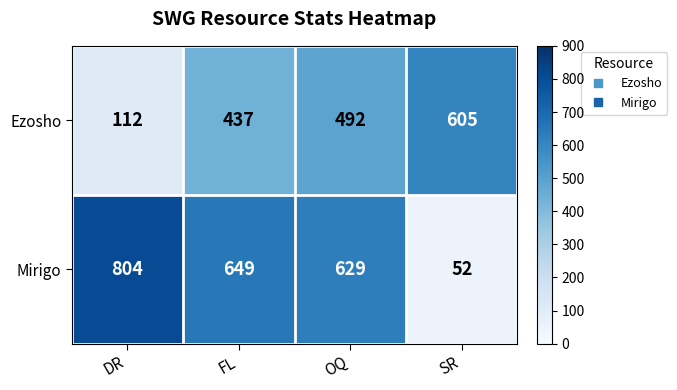

What is the spread (max minus min) of values at SR?

553